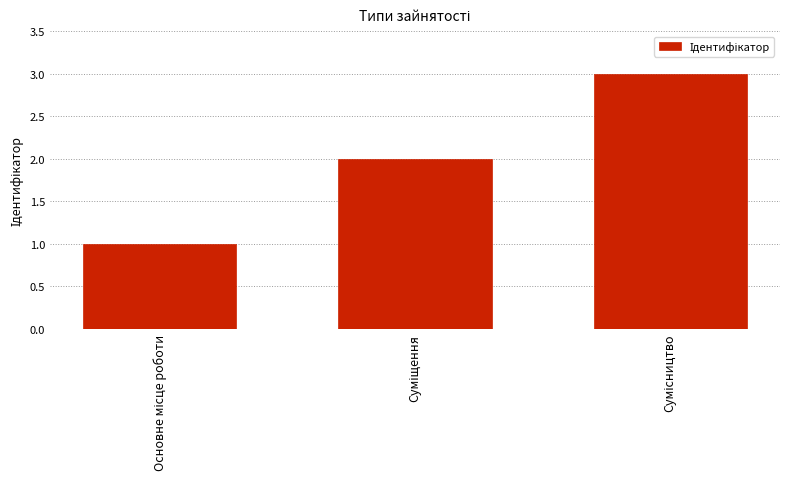

What is the maximum value shown in the chart?

3